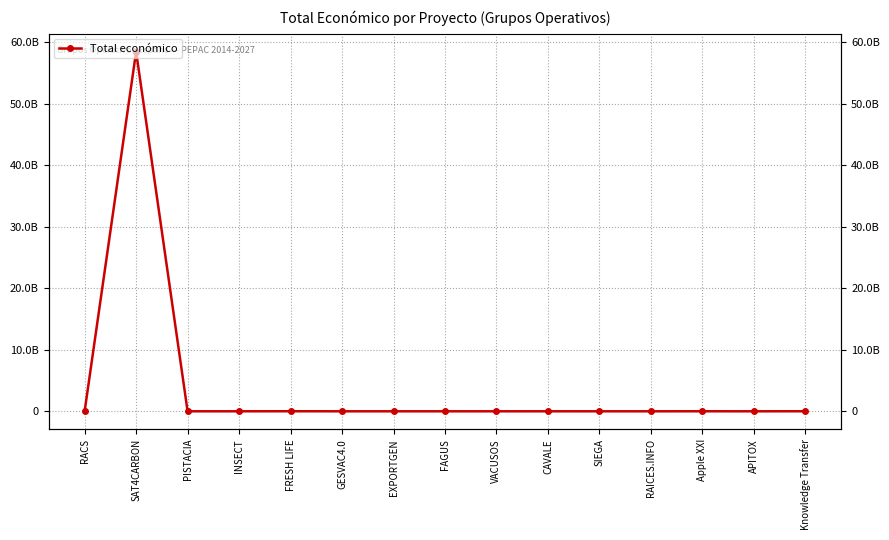

What is the value of the 3rd point from the left?

2464572